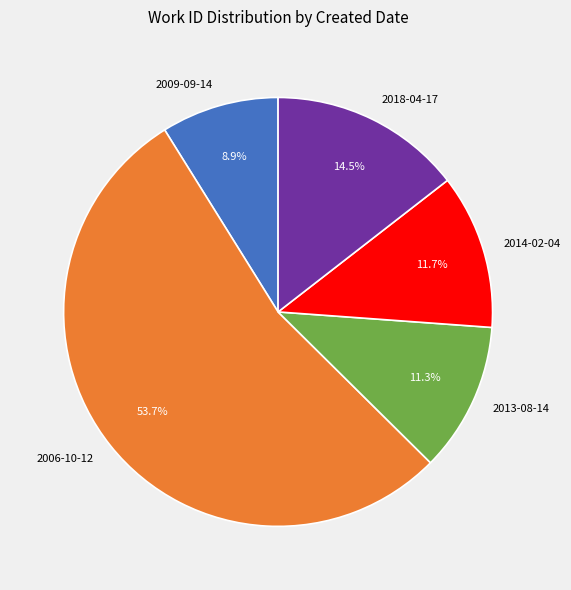

Between 2006-10-12 and 2014-02-04, which is larger?

2006-10-12